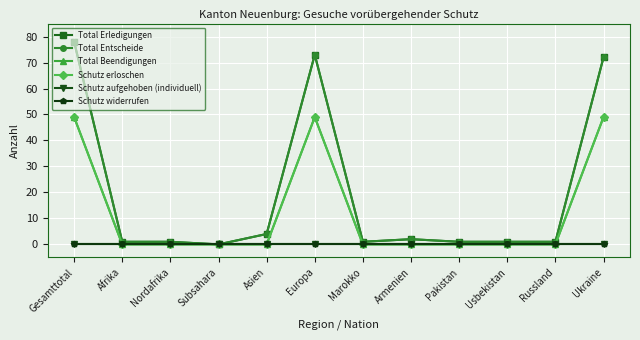

Does the chart have visible grid lines?

Yes